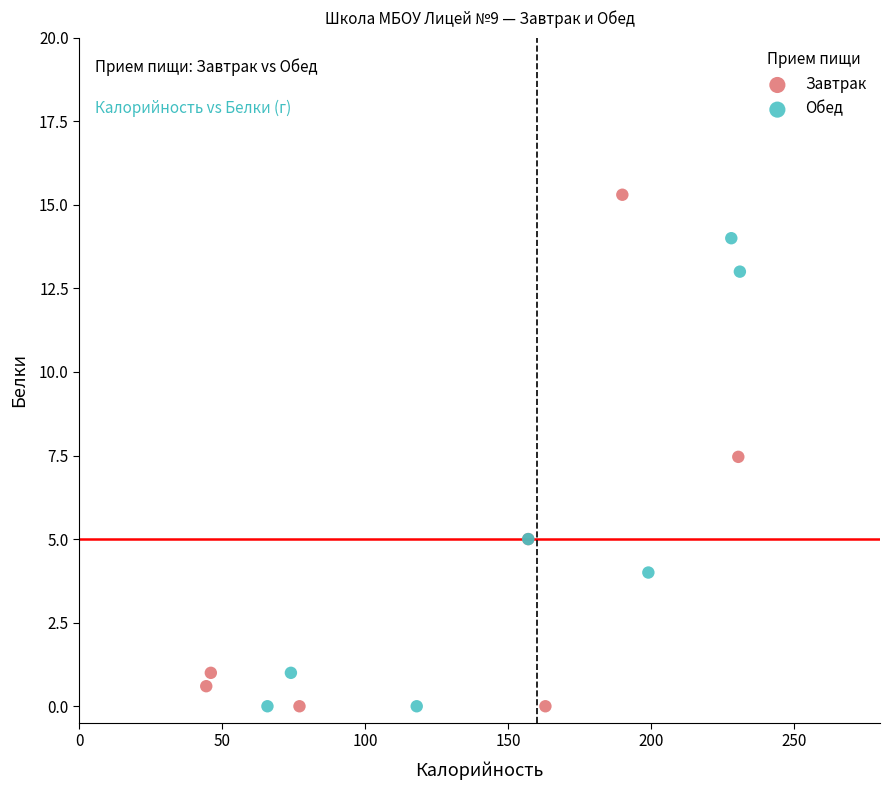

What are all the series names shown in the legend?

Завтрак, Обед